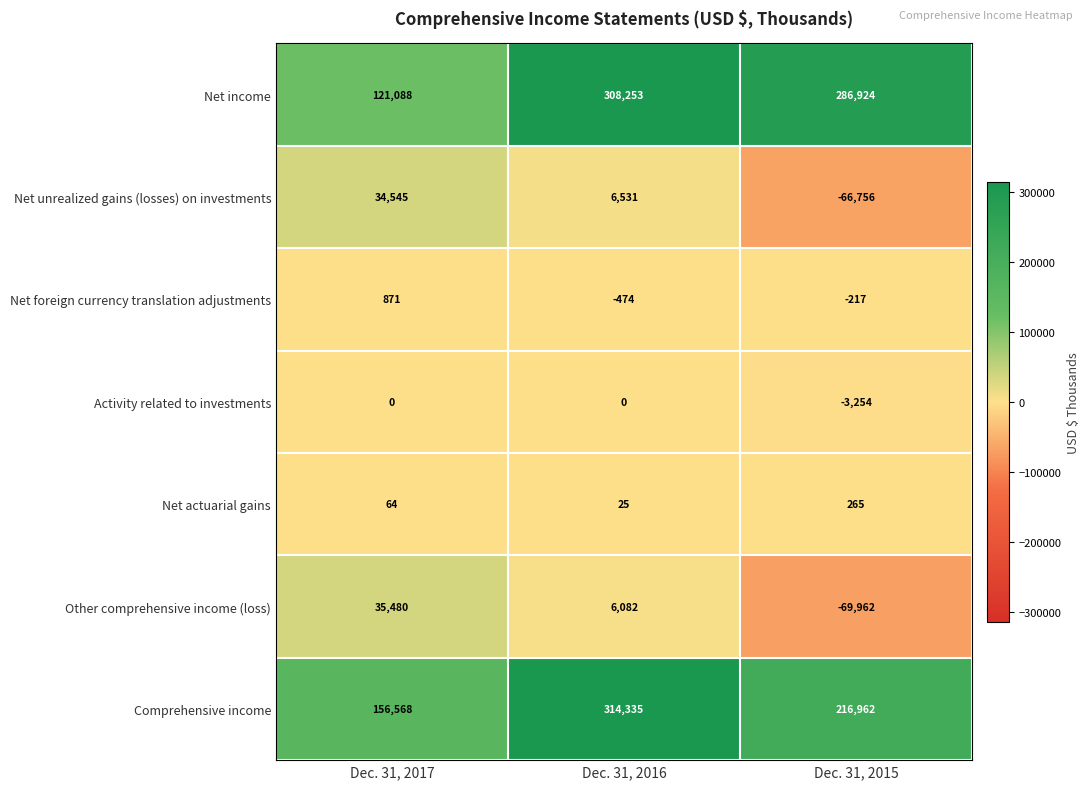

Reading right to left, list all the values displayed in this chart.

Net income: Dec. 31, 2015=286924	Dec. 31, 2016=308253	Dec. 31, 2017=121088
Net unrealized gains (losses) on investments: Dec. 31, 2015=-66756	Dec. 31, 2016=6531	Dec. 31, 2017=34545
Net foreign currency translation adjustments: Dec. 31, 2015=-217	Dec. 31, 2016=-474	Dec. 31, 2017=871
Activity related to investments: Dec. 31, 2015=-3254	Dec. 31, 2016=0	Dec. 31, 2017=0
Net actuarial gains: Dec. 31, 2015=265	Dec. 31, 2016=25	Dec. 31, 2017=64
Other comprehensive income (loss): Dec. 31, 2015=-69962	Dec. 31, 2016=6082	Dec. 31, 2017=35480
Comprehensive income: Dec. 31, 2015=216962	Dec. 31, 2016=314335	Dec. 31, 2017=156568